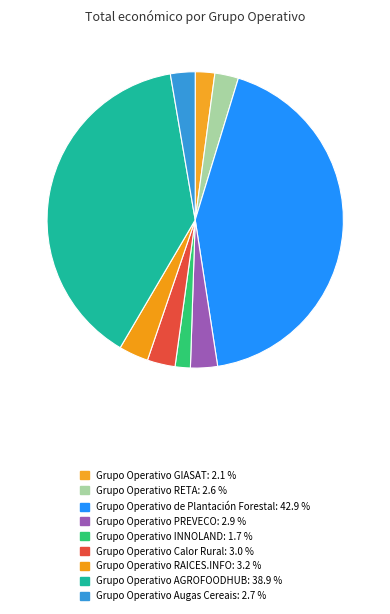

To the nearest percent, what percentage of the pie is Grupo Operativo RETA?

3%